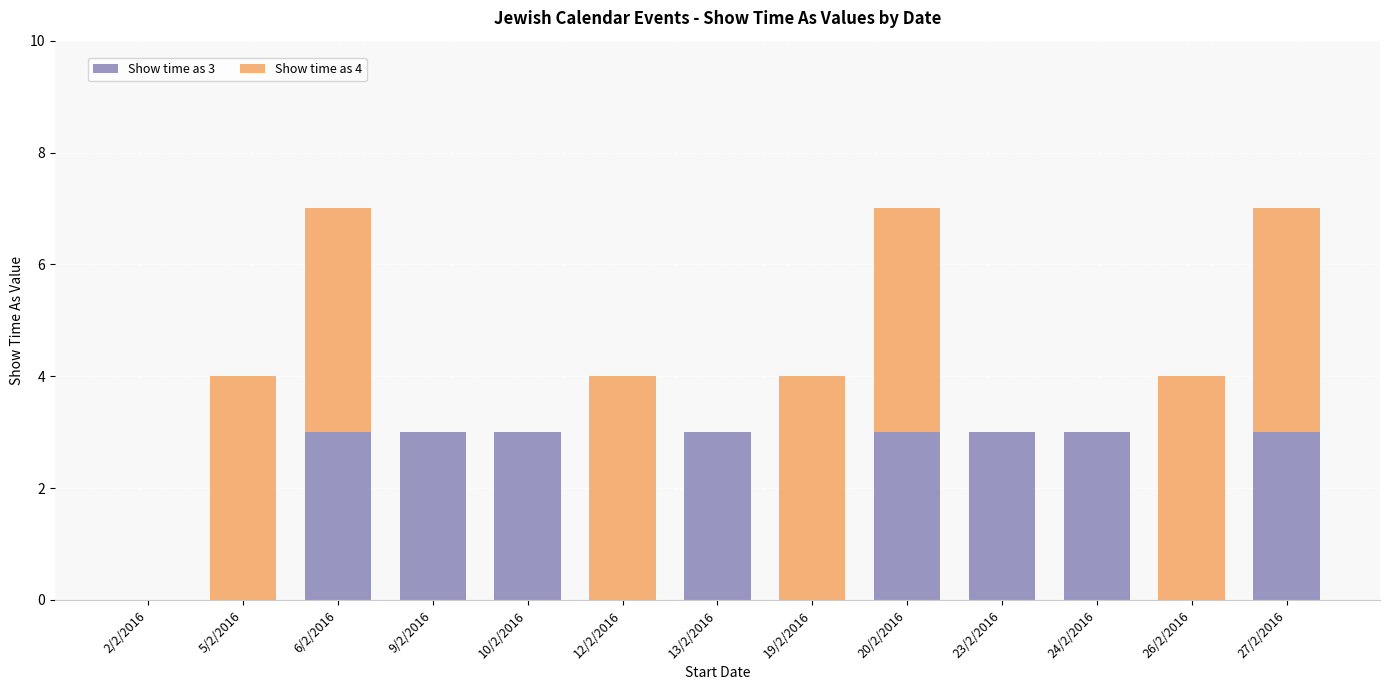

What is the highest value of the Show time as 3 series?

3